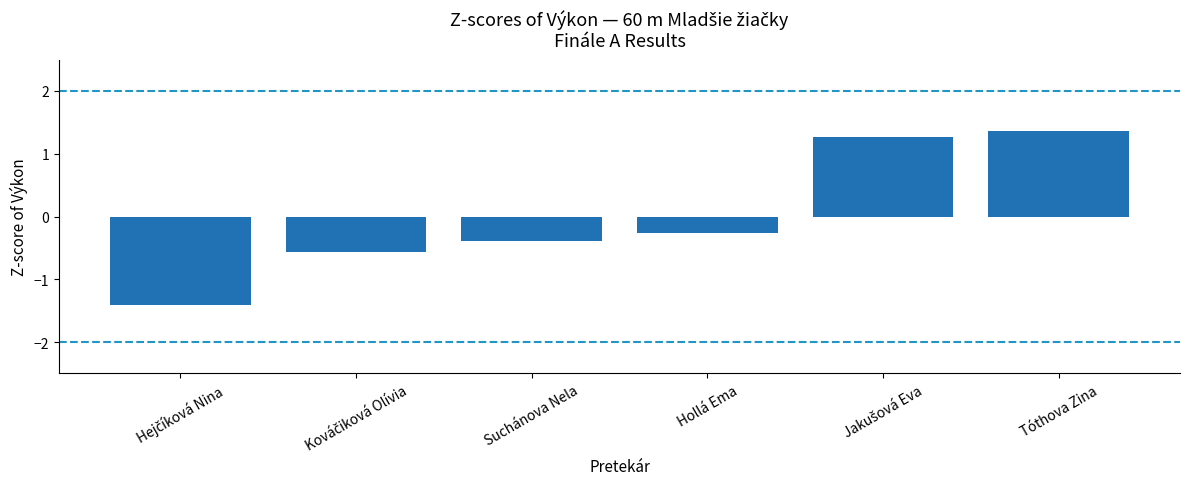

What is the smallest value displayed?

-1.4